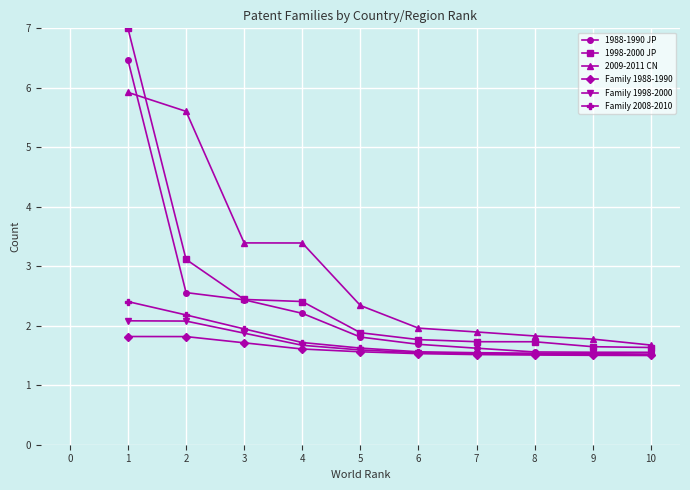

What is the value of the 2009-2011 CN point at the 10th from the left?

1.7